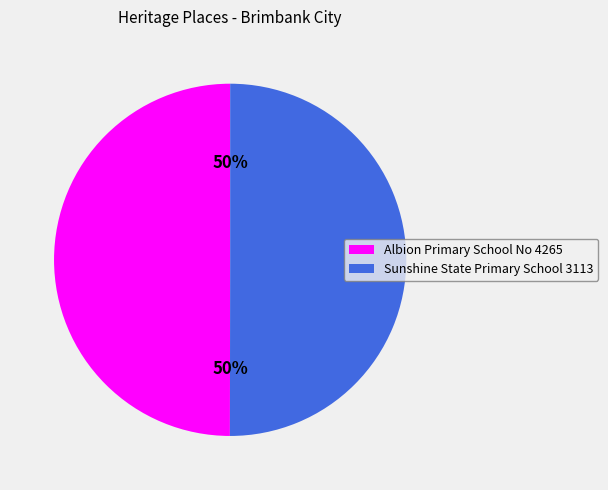

Do Albion Primary School No 4265 and Sunshine State Primary School 3113 together represent more than half of the pie?

Yes